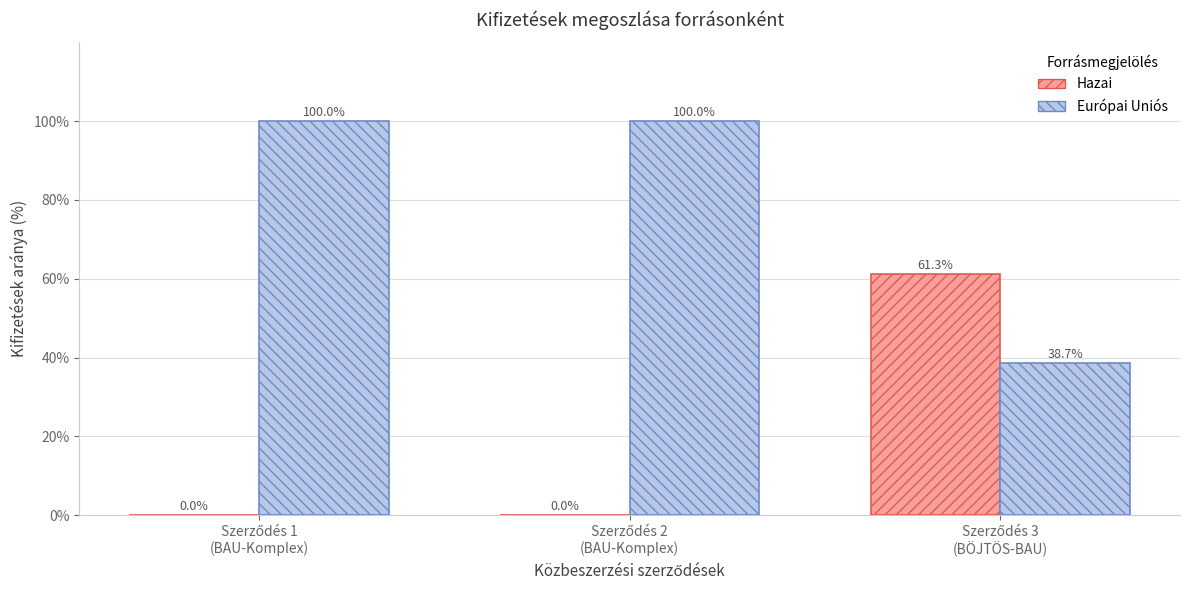

Count the number of categories in the chart.

3